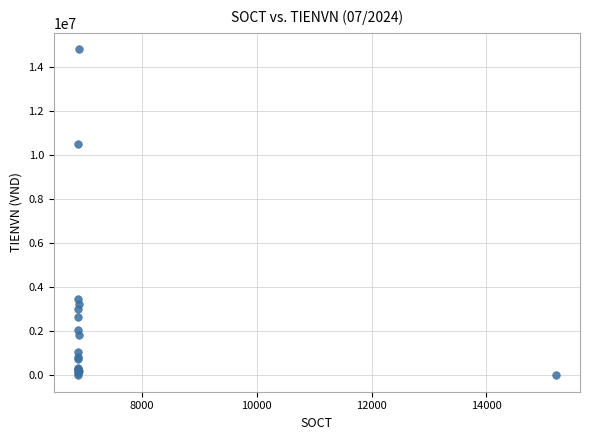

What Y value in the scatter plot is closest to 7402272?

10507624